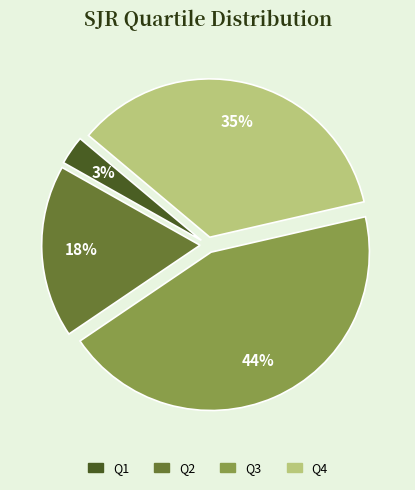

How many segments does this pie chart have?

4